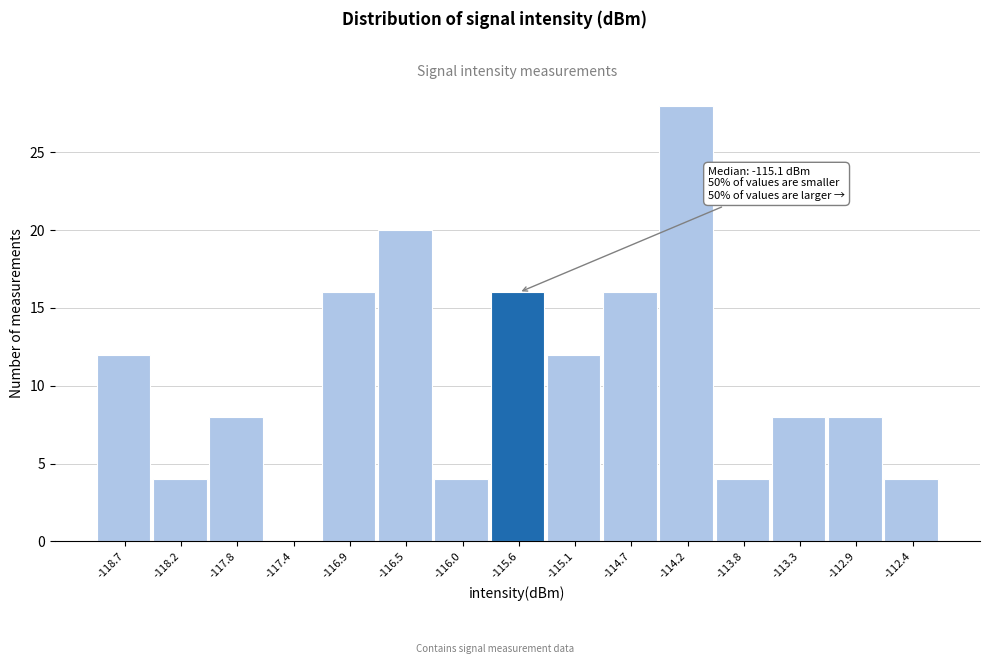

Reading left to right, what are all the values shown in this chart?

-118.7=12	-118.2=4	-117.8=8	-117.4=0	-116.9=16	-116.5=20	-116.0=4	-115.6=16	-115.1=12	-114.7=16	-114.2=28	-113.8=4	-113.3=8	-112.9=8	-112.4=4